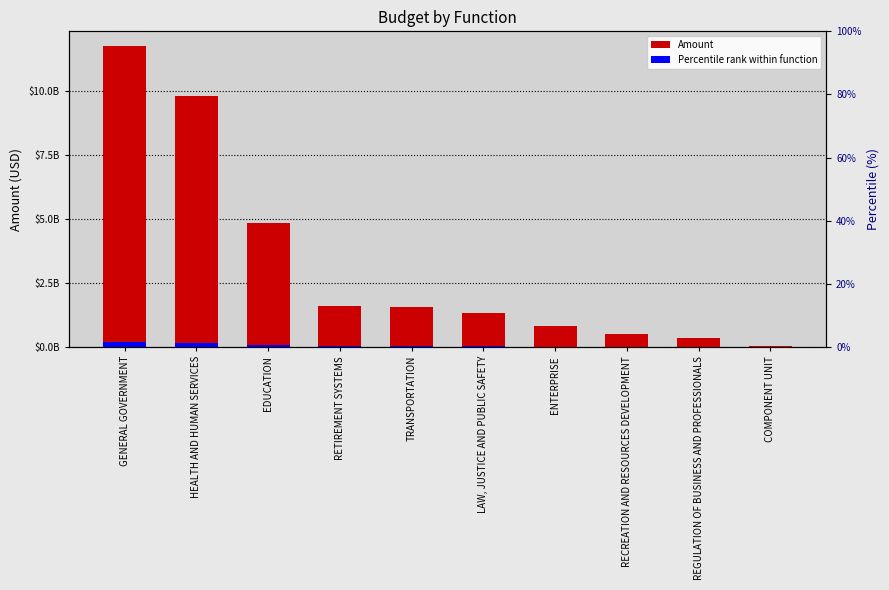

At which category is the sum across all series the highest?

GENERAL GOVERNMENT